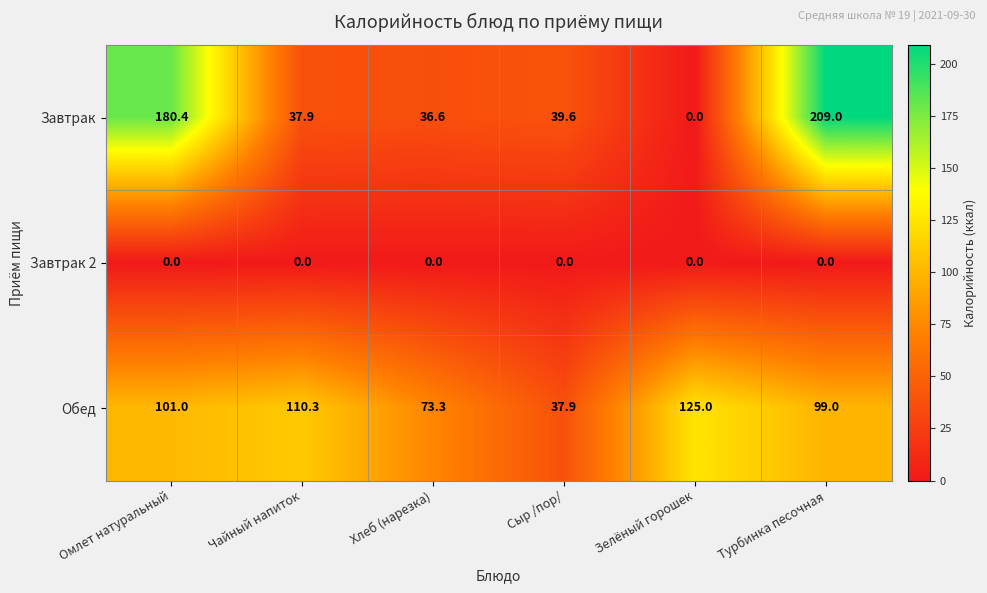

What is the difference between the highest and lowest values at Омлет натуральный?

180.4